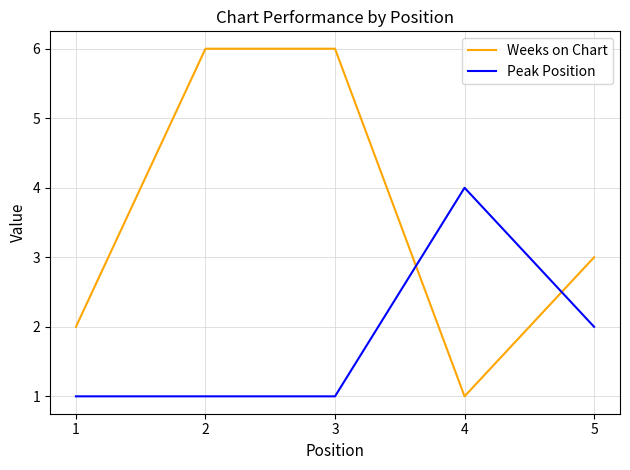

What is the sum of all Peak Position values?

9